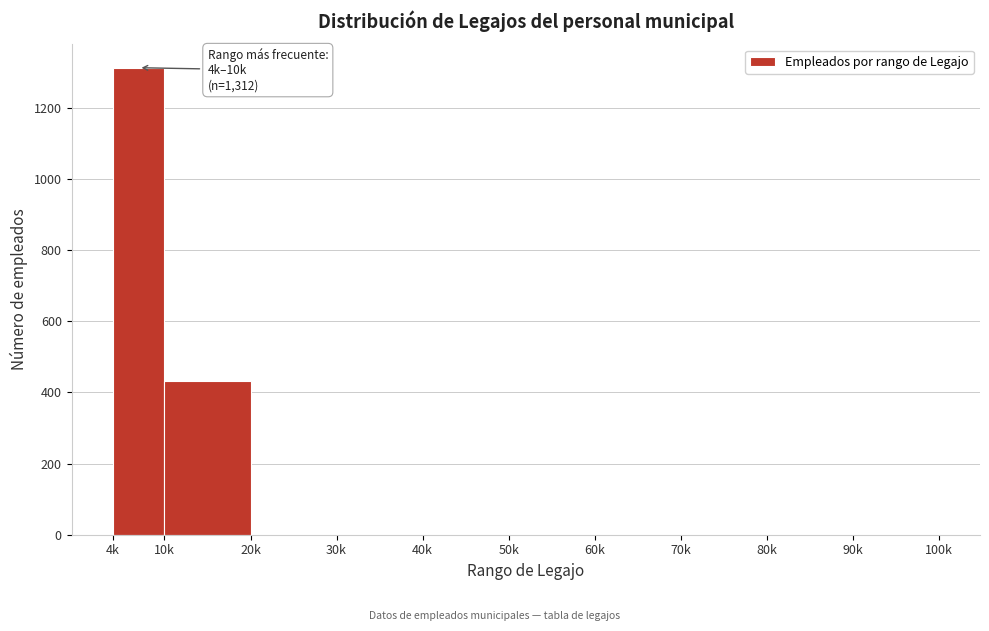

Reading left to right, what are all the values shown in this chart?

4k=1312	10k=432	20k=0	30k=0	40k=0	50k=0	60k=0	70k=0	80k=0	90k=0